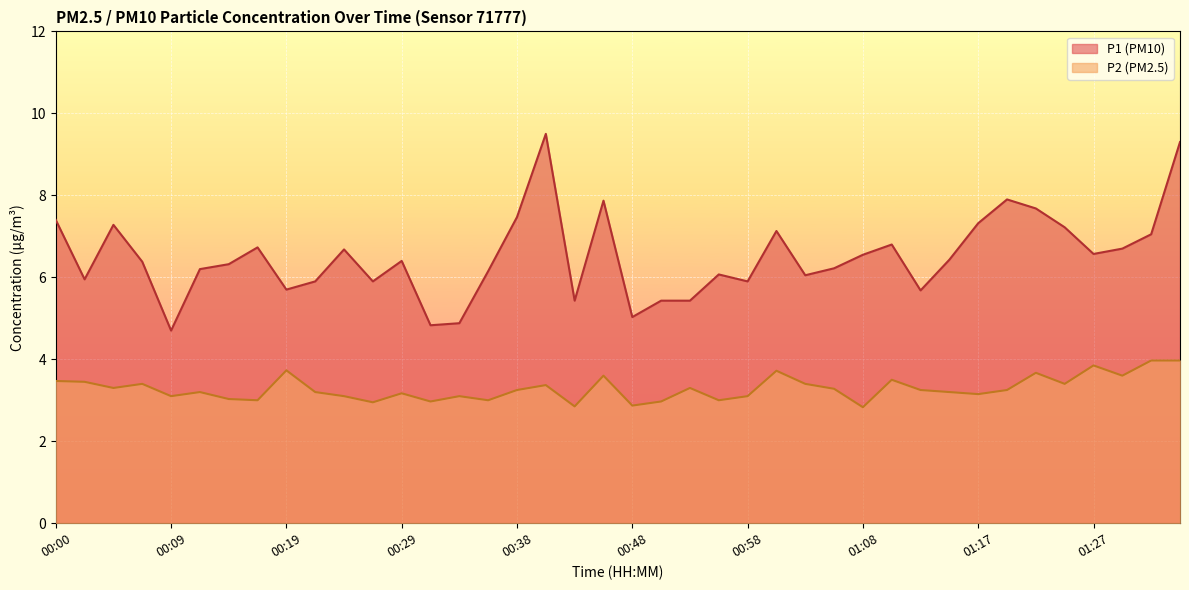

The value of P1 at 01:08 is 11.3. True or false?

False